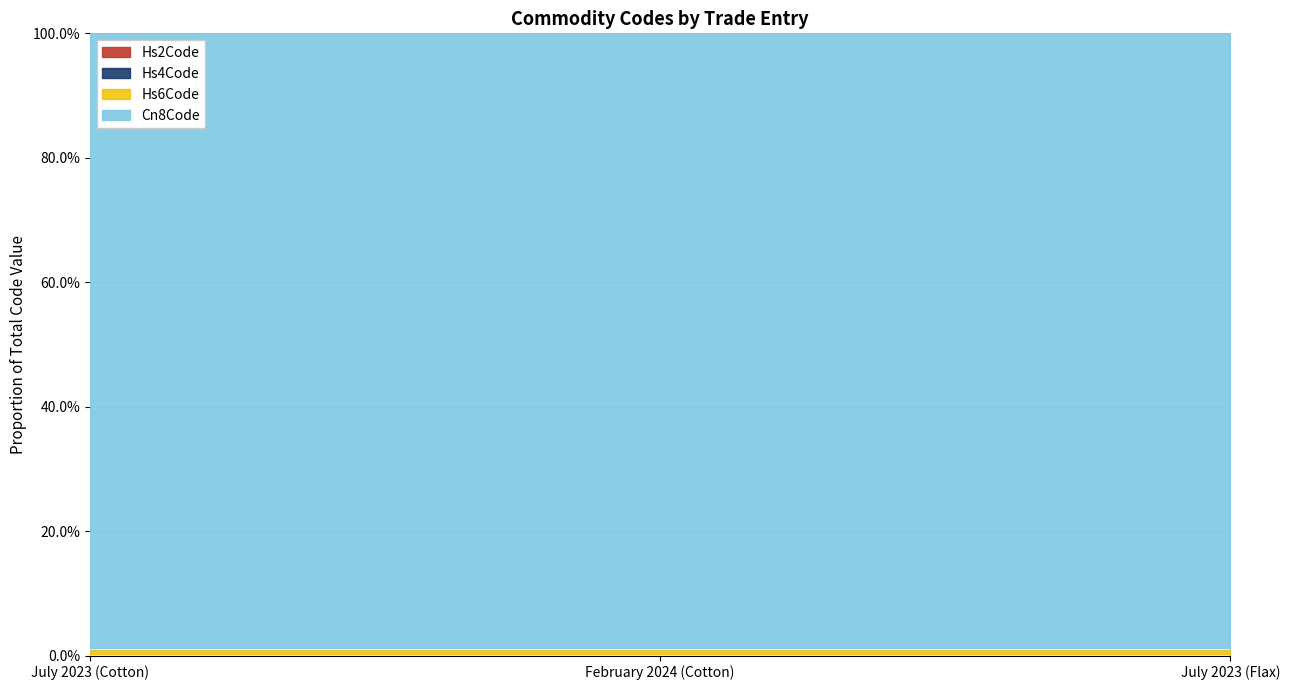

Count the Hs6Code values in the range 0 to 1.

3